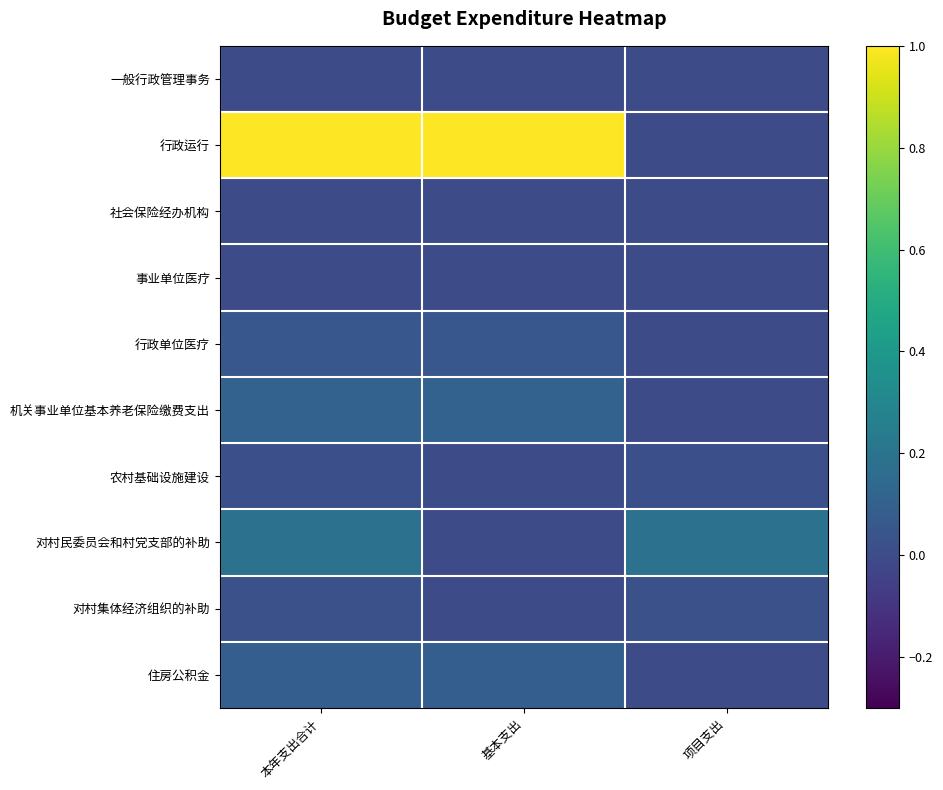

List the series in order of their peak value, highest first.

行政运行, 对村民委员会和村党支部的补助, 机关事业单位基本养老保险缴费支出, 住房公积金, 行政单位医疗, 对村集体经济组织的补助, 农村基础设施建设, 社会保险经办机构, 一般行政管理事务, 事业单位医疗